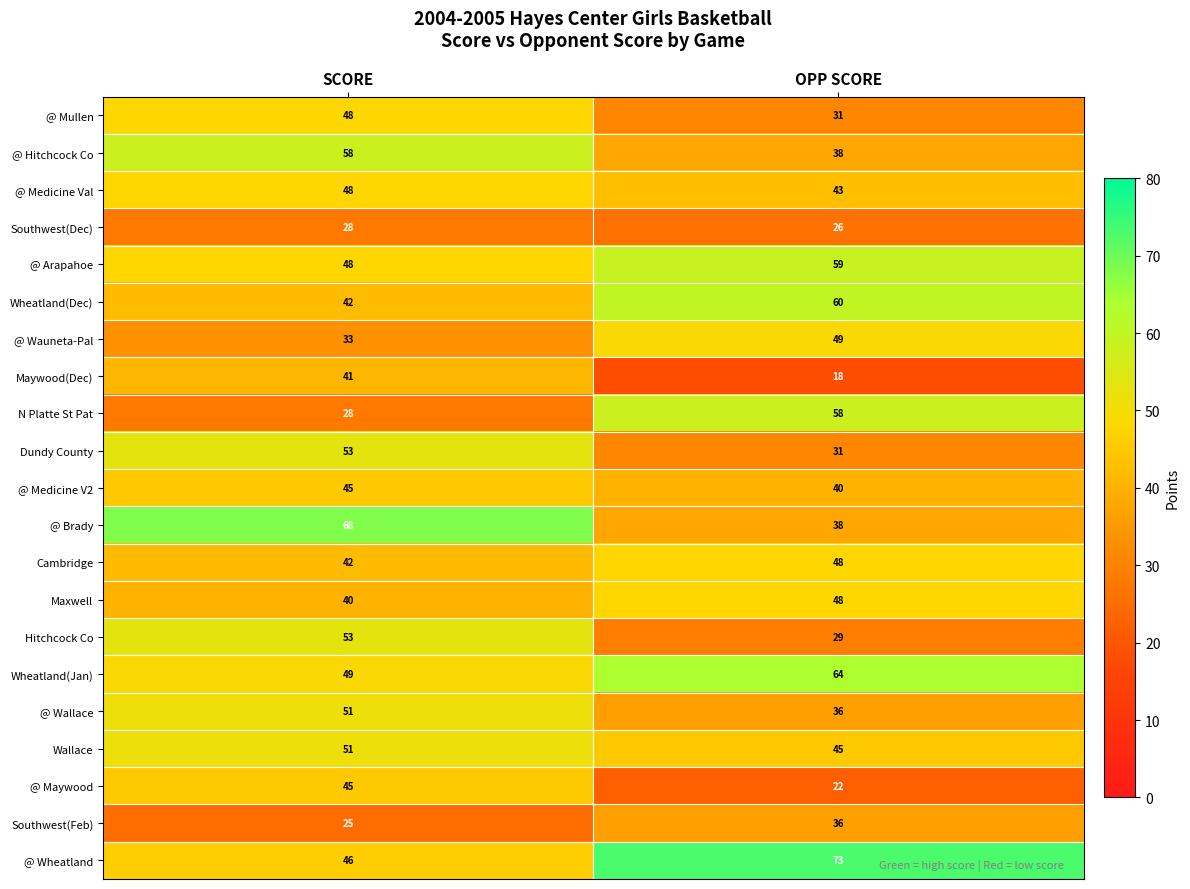

Where is @ Medicine V2 nearest to the value 42?

OPP SCORE